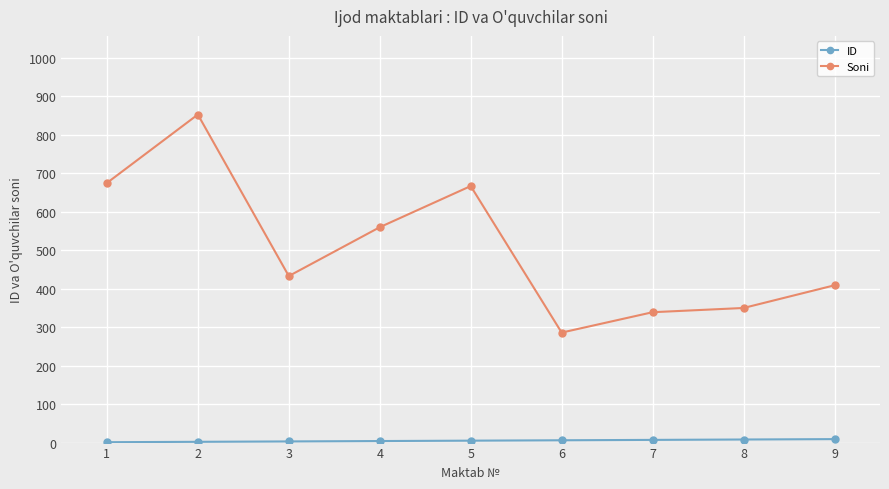

What is the maximum value shown in the chart?

853